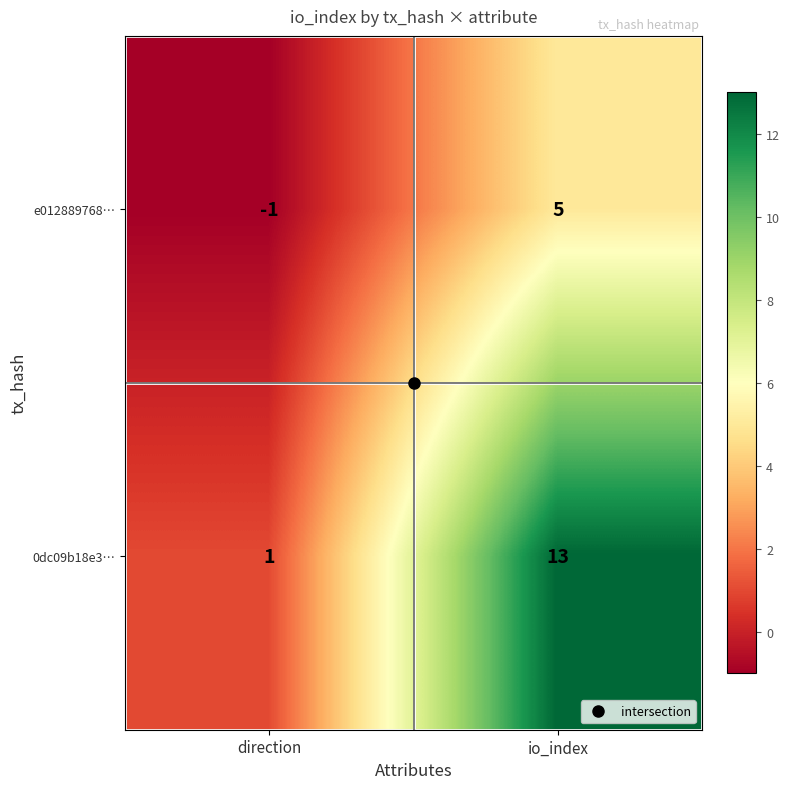

What is the approximate value of 0dc09b18e3… at io_index, to the nearest 5?

15